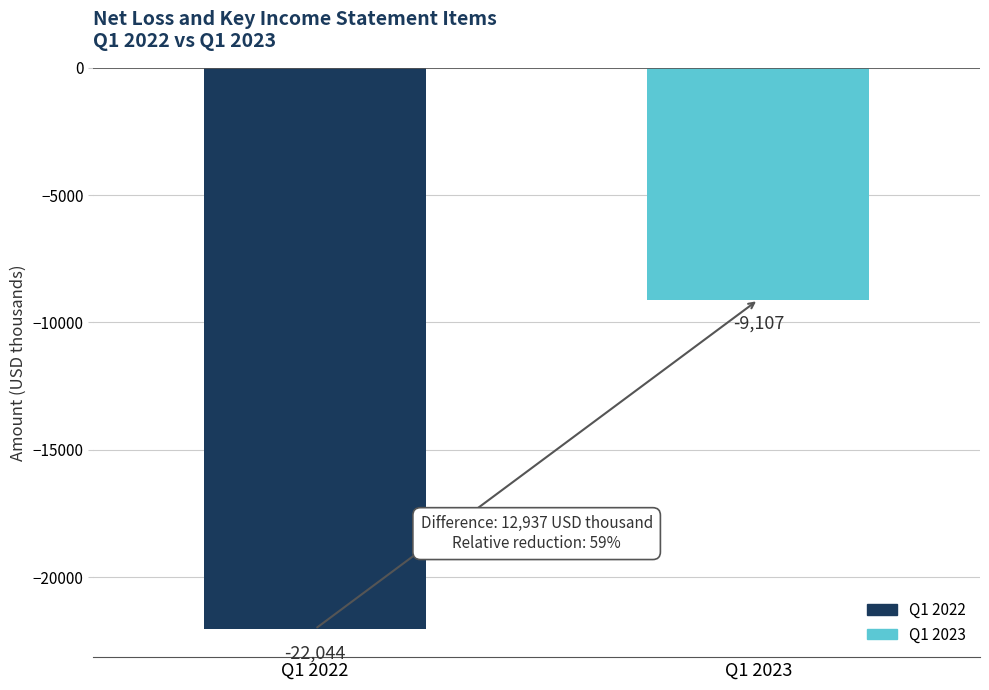

What is the maximum value shown in the chart?

-9107